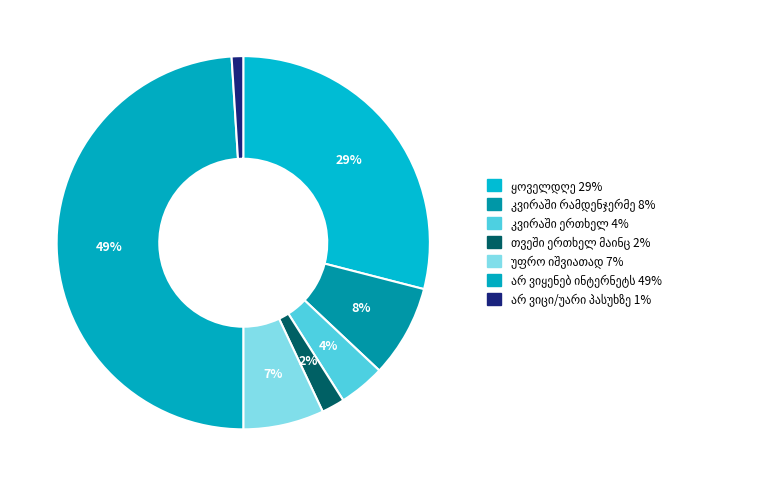

Count the number of slices in the pie.

7